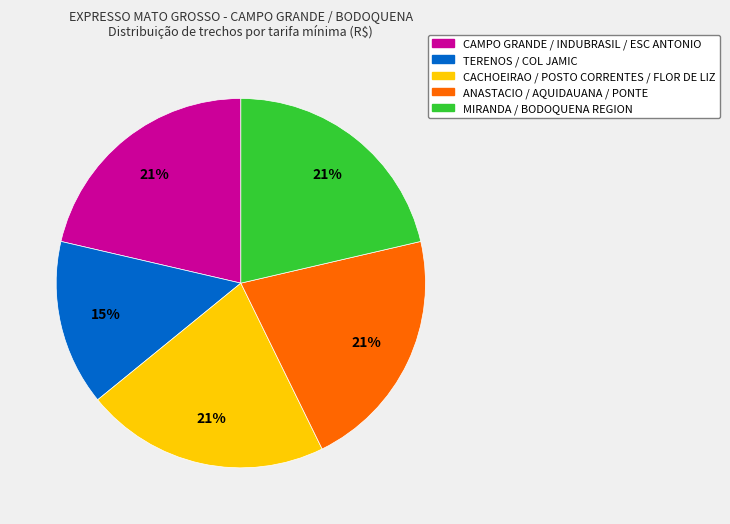

Count the number of slices in the pie.

5